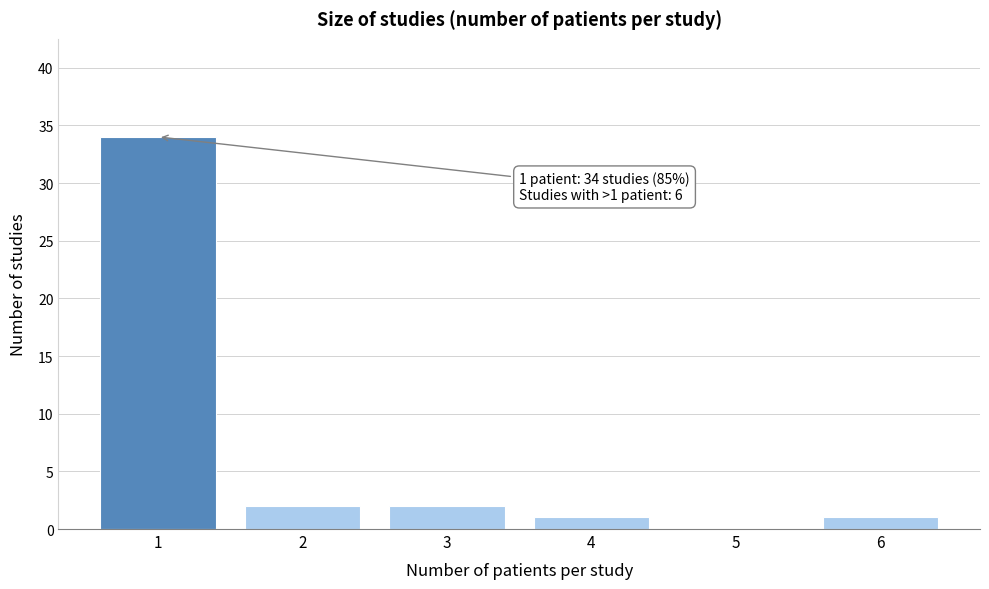

Reading right to left, extract all data points from this chart.

6=1	5=0	4=1	3=2	2=2	1=34